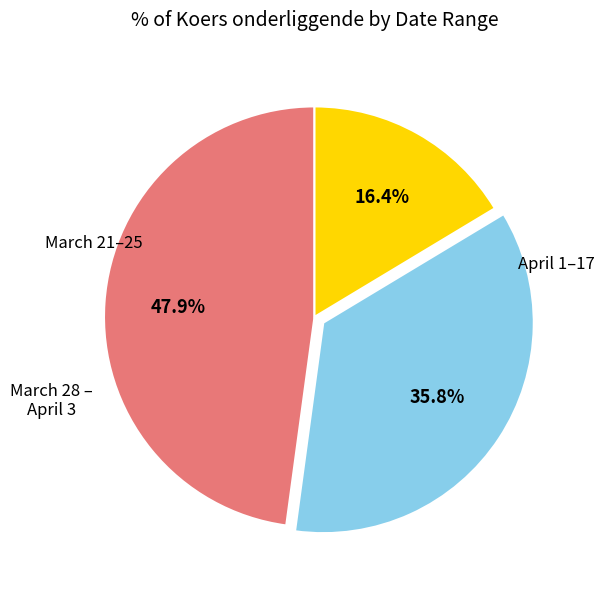

Does any single category account for the majority?

No